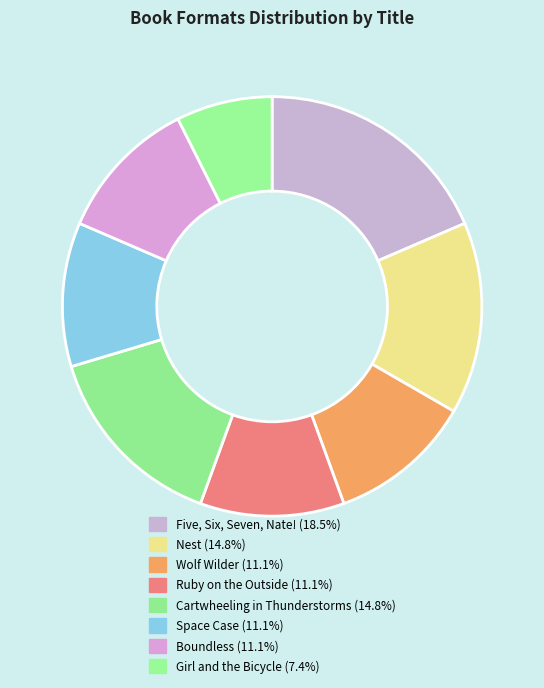

Count the number of slices in the pie.

8